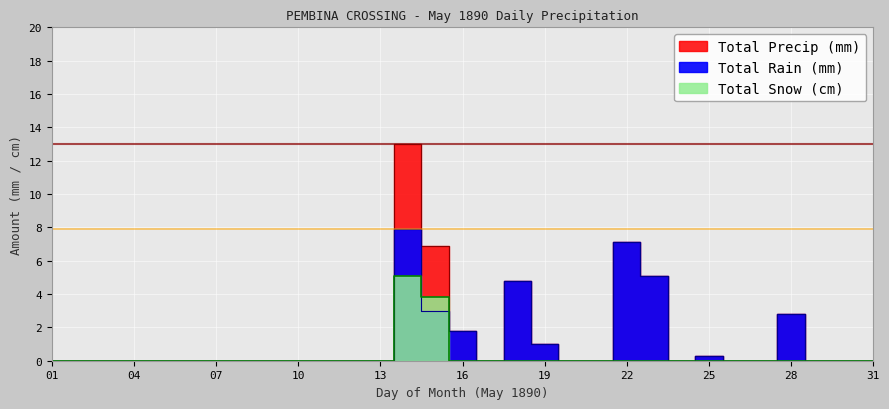

Which category has the highest value in the Total Snow (cm) series?

14